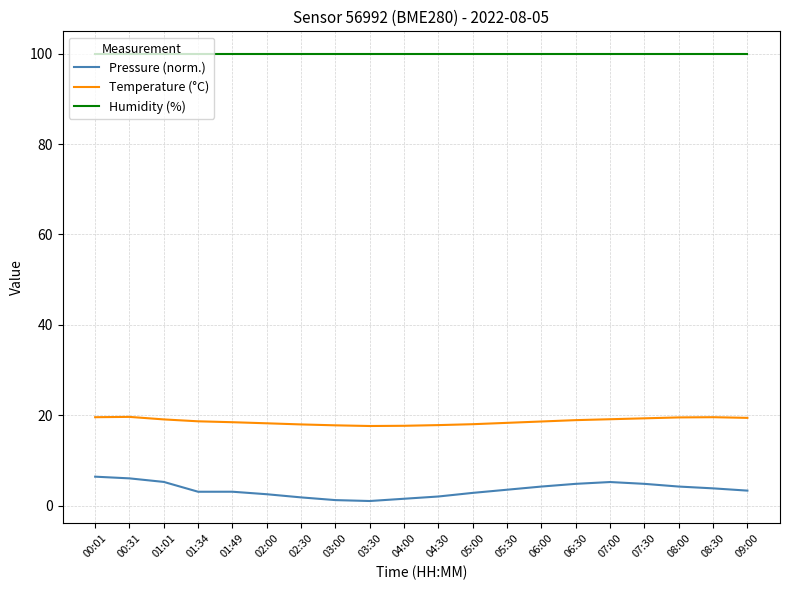

True or false: Temperature (°C) and Pressure (norm.) cross at least once.

False